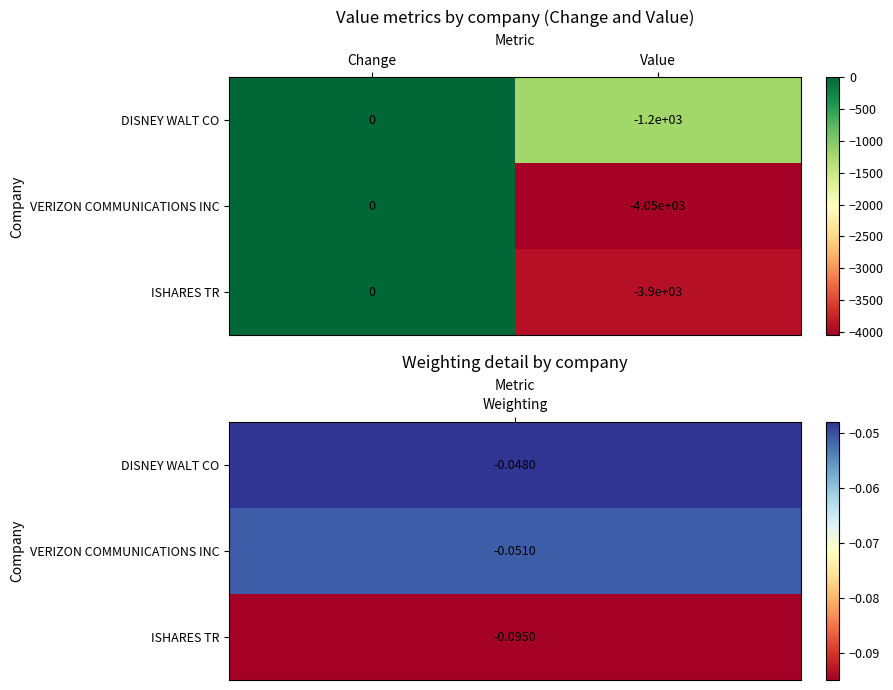

What is the minimum value shown in the chart?

-4050